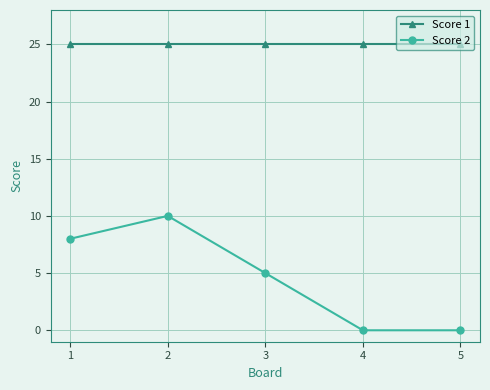

The value of Score 2 at 2 is 10. True or false?

True